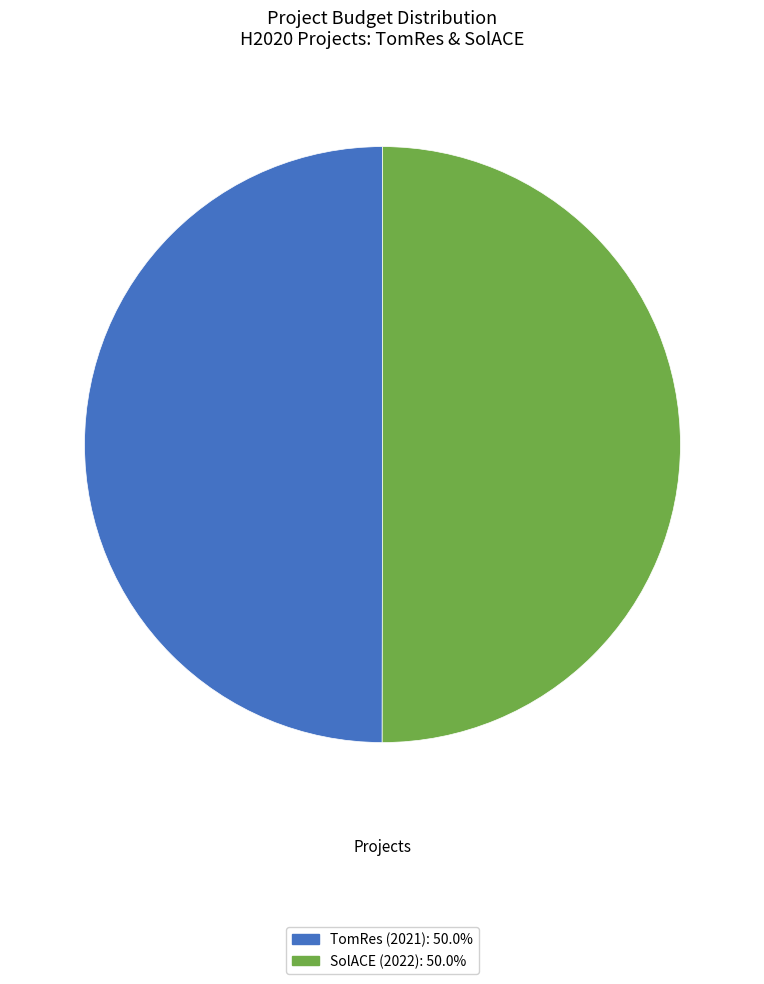

True or false: TomRes (2021) accounts for 36% of the total.

False